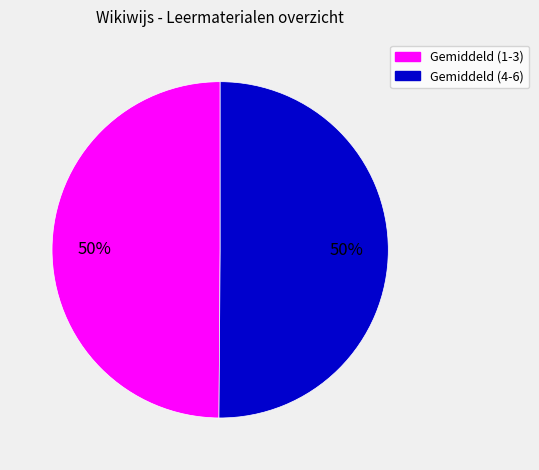

To the nearest percent, what is the average slice percentage?

50%